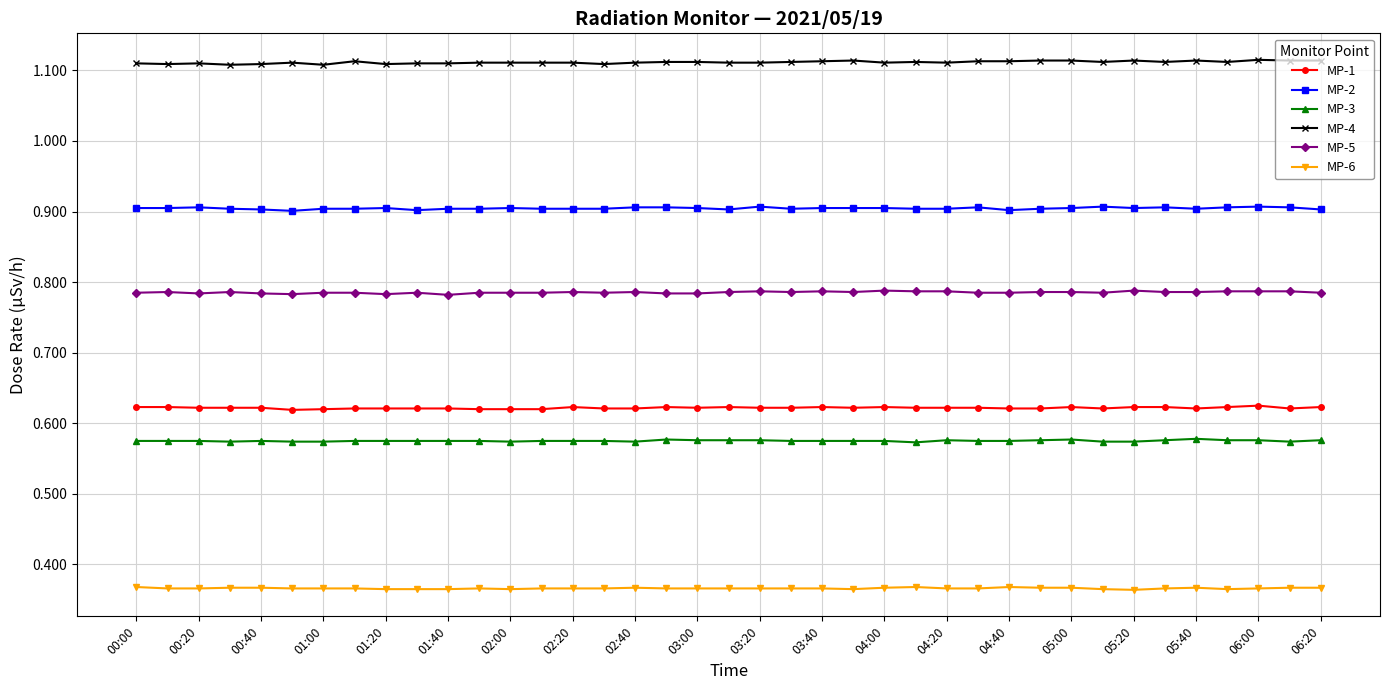

Rank the series by their maximum value, from lowest to highest.

MP-6, MP-3, MP-1, MP-5, MP-2, MP-4